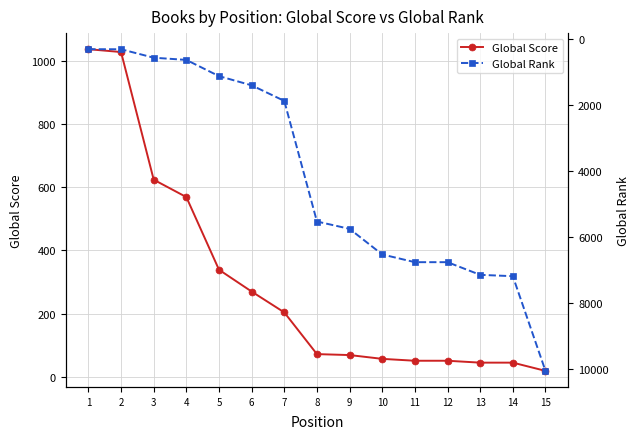

What is the approximate value of Global Score at 11?

51